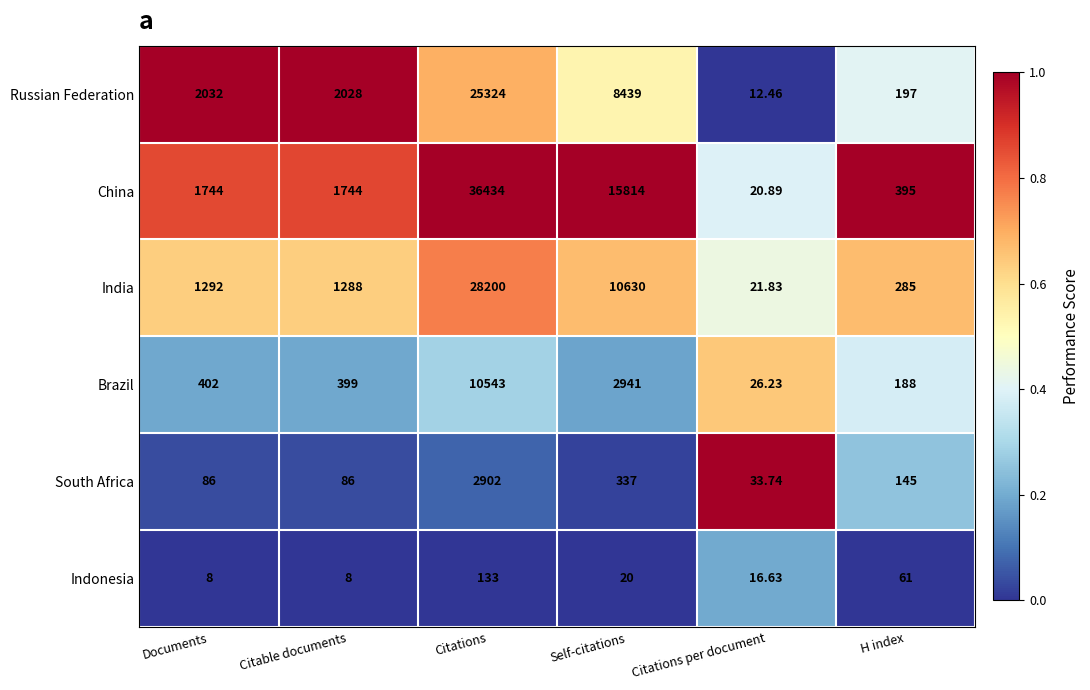

At which category does the chart reach its peak across all series?

Citations